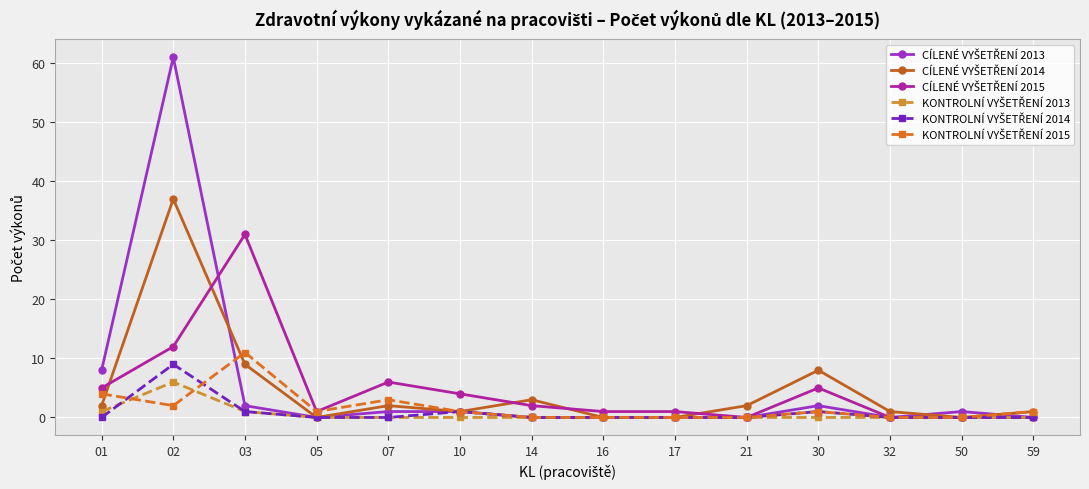

How many series are shown in this chart?

6